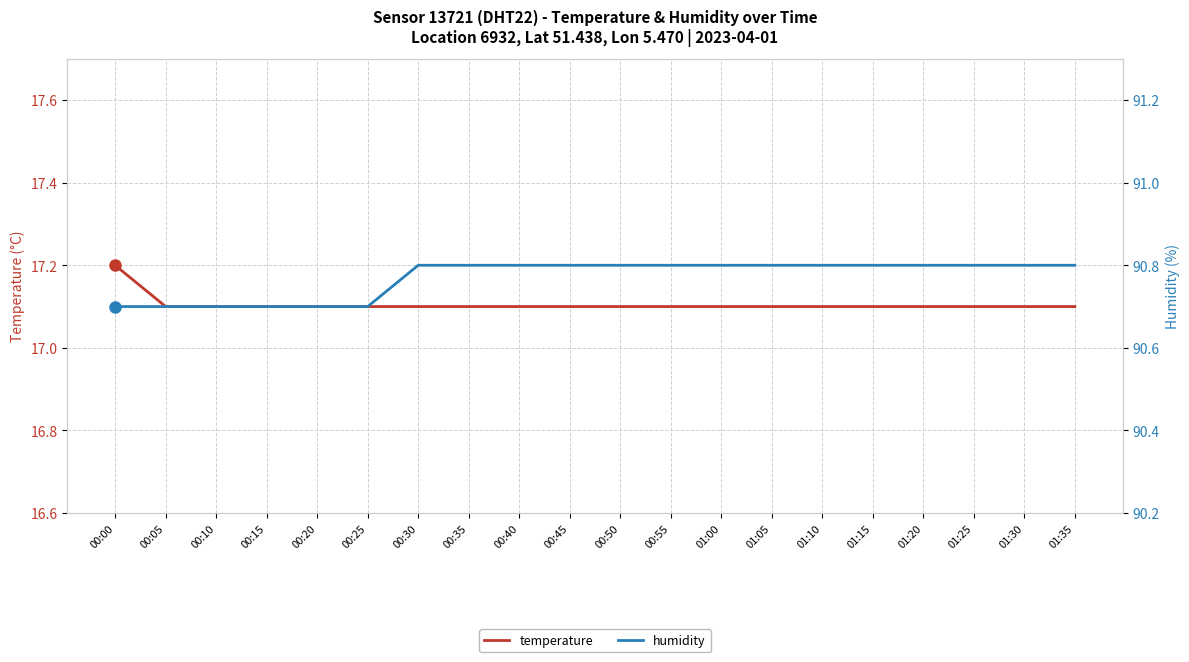

Count the humidity values in the range 90 to 91.

20